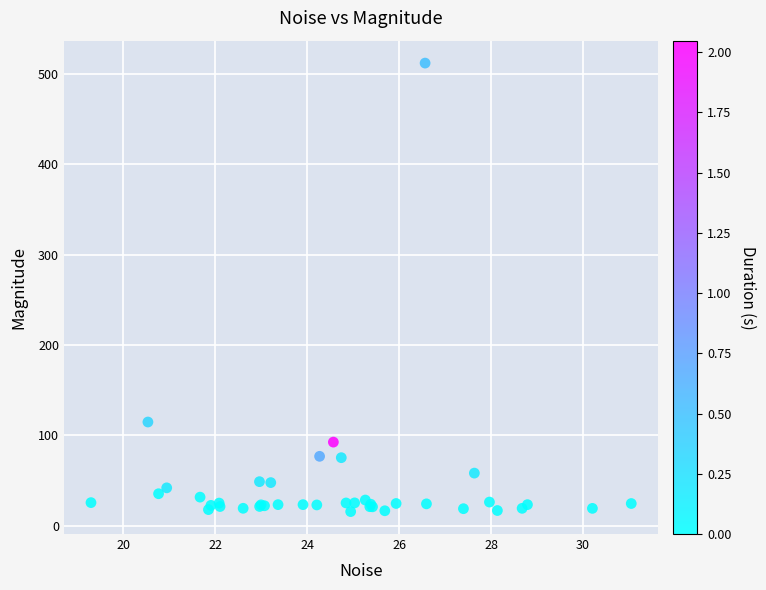

What Y value in the scatter plot is closest to 263?

114.9